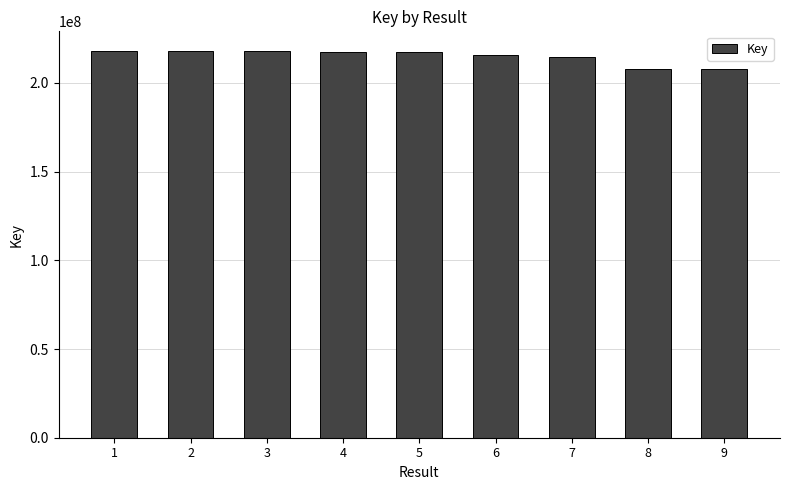

How many bars are there in total?

9